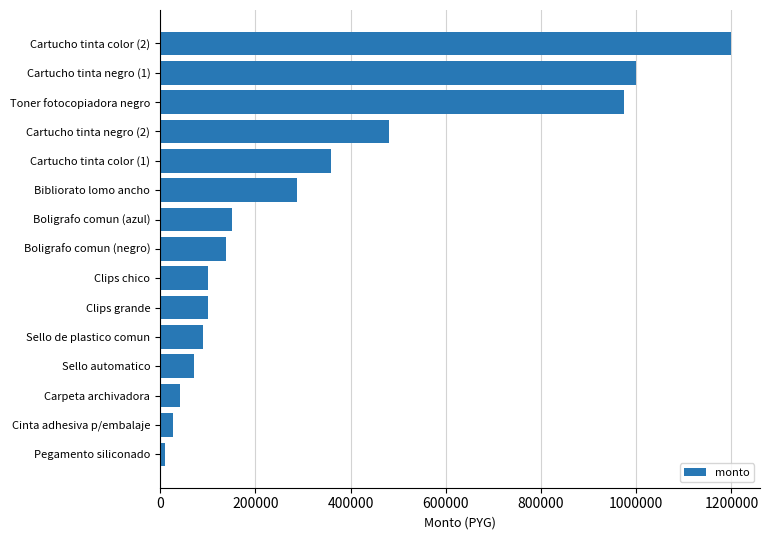

Is it true that the value at Cartucho tinta negro (1) is 1000000?

True